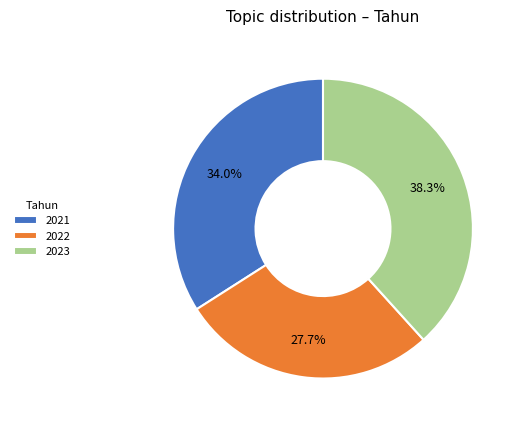

What portion of the pie excludes 2023?

61.7%